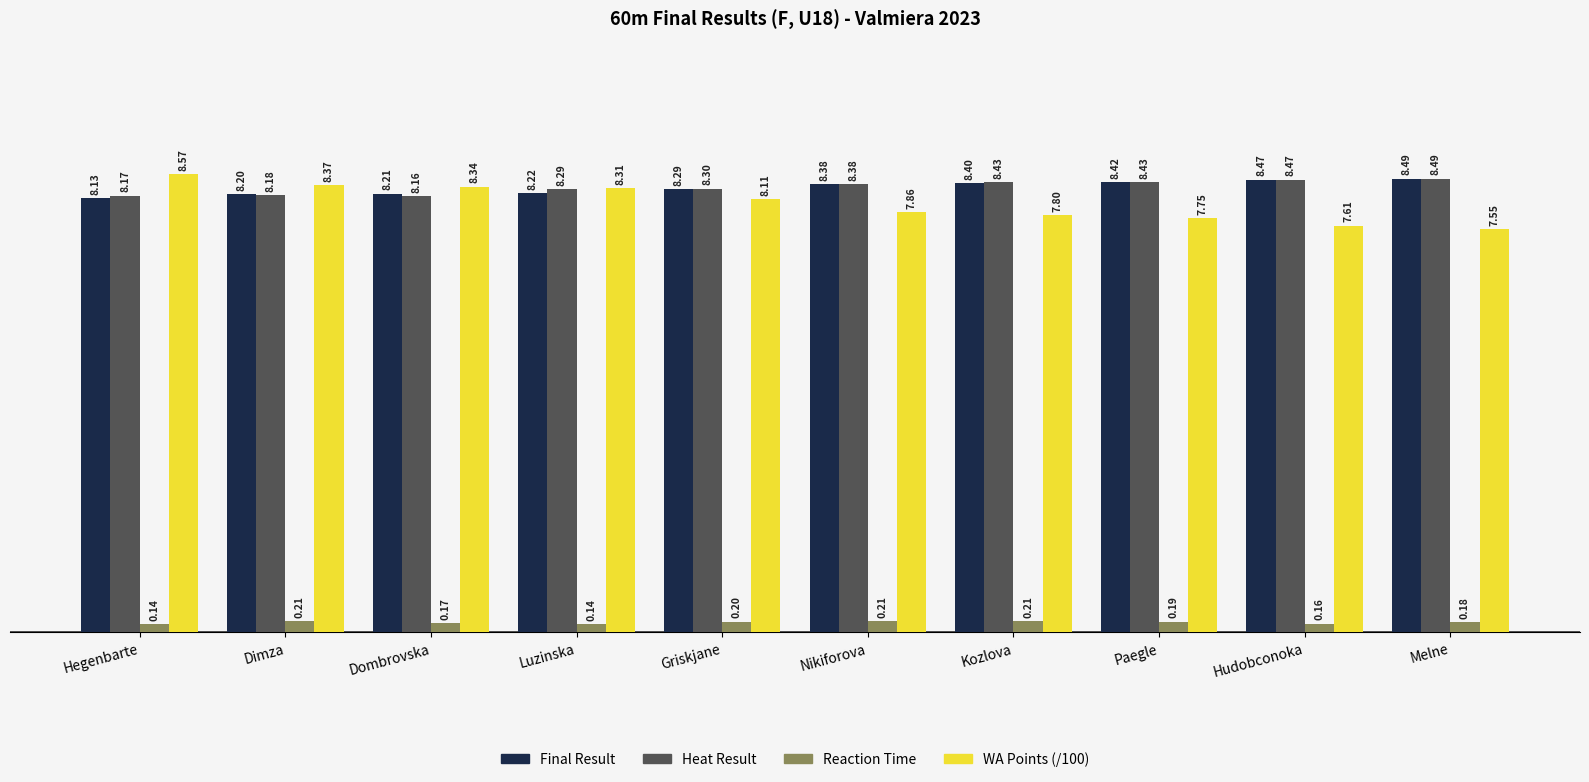

At which label does Heat Result reach its peak?

Melne